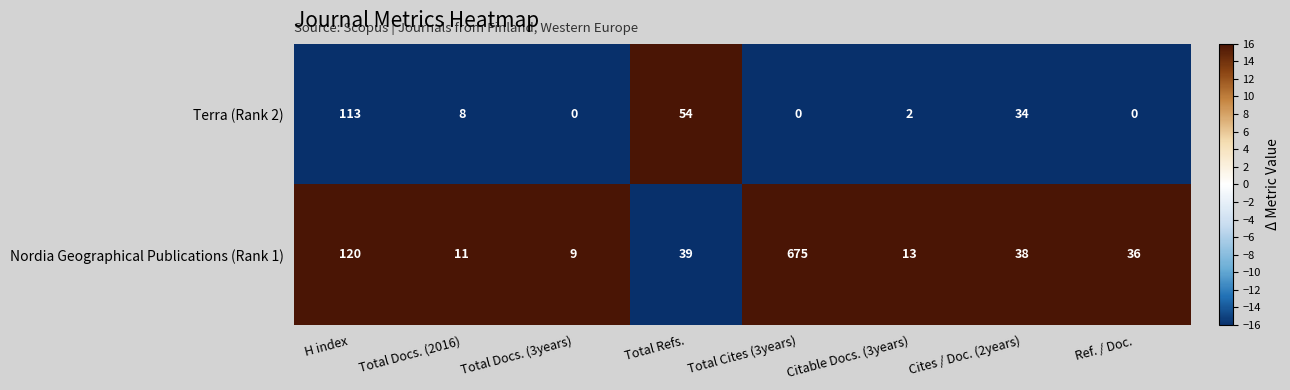

Reading left to right, what are all the values shown in this chart?

Terra (Rank 2): 113	8	0	54	0	2	34	0
Nordia Geographical Publications (Rank 1): 120	11	9	39	675	13	38	36